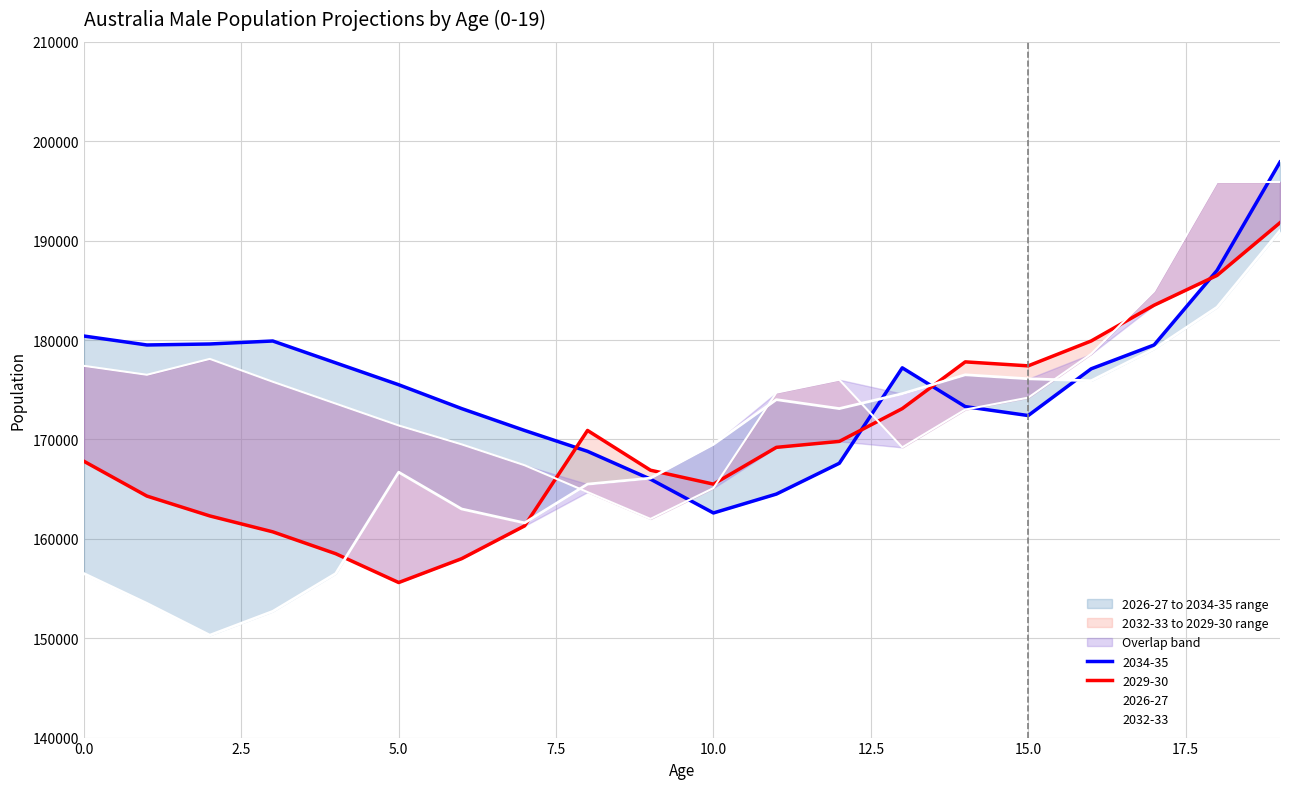

What is the average value of the 2032-33 series?

175195